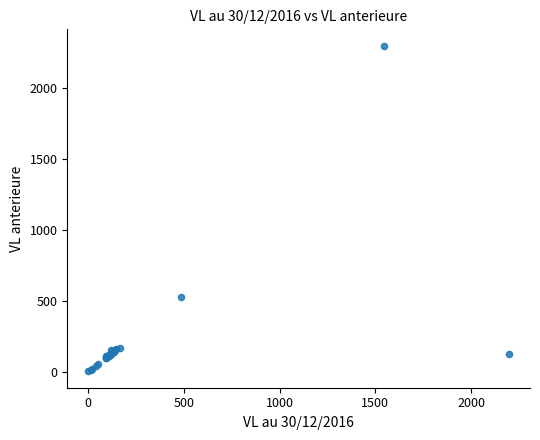

What Y value in the scatter plot is closest to 1148?

524.9